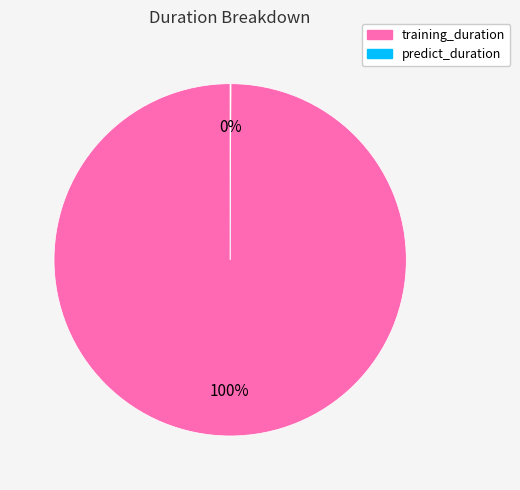

Which category accounts for the majority?

training_duration